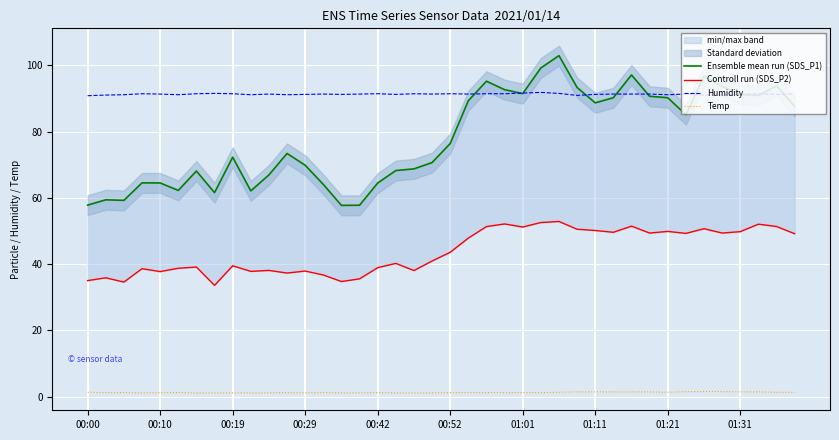

True or false: Humidity and Temp intersect in this chart.

False